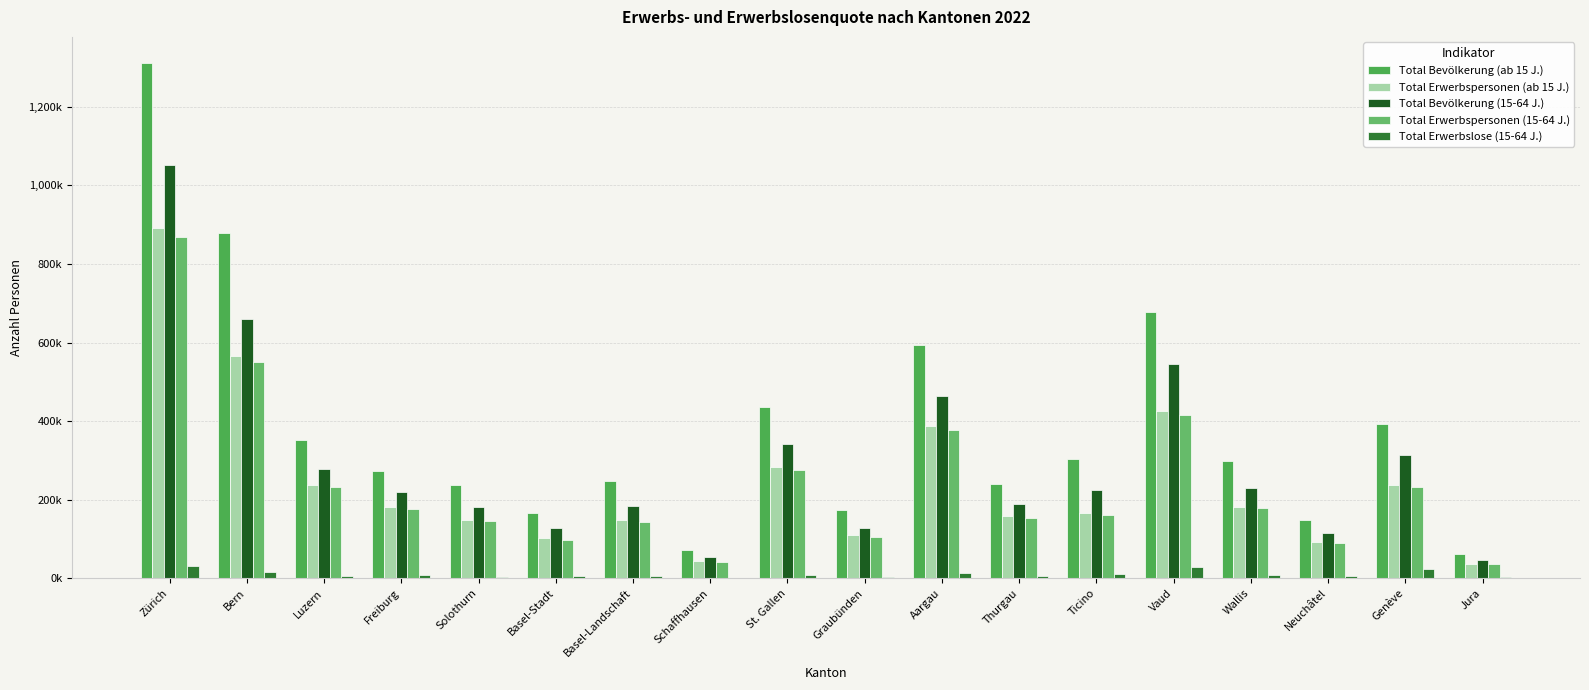

Reading left to right, list all the values displayed in this chart.

Total Bevölkerung (ab 15 J.): 1312405	879250	352203	273360	237080	165064	247485	71535	436948	172987	592754	241241	303163	678300	299210	147270	392800	61634
Total Erwerbspersonen (ab 15 J.): 891445	566406	237042	180431	148331	101926	148622	43585	283808	109790	387511	158466	166368	424917	181960	91198	236825	36489
Total Bevölkerung (15-64 J.): 1053149	661226	277960	220845	181238	128737	183153	53936	341939	128835	464880	188828	223534	545011	229147	114211	314498	46014
Total Erwerbspersonen (15-64 J.): 868666	549849	231463	177329	144696	98783	144137	42491	276635	106253	377668	154067	161200	416330	177843	89424	231239	35749
Total Erwerbslose (15-64 J.): 31810	15503	6537	8026	4501	4795	6106	1666	9224	2274	13234	5226	11029	29276	7209	5463	24808	2362